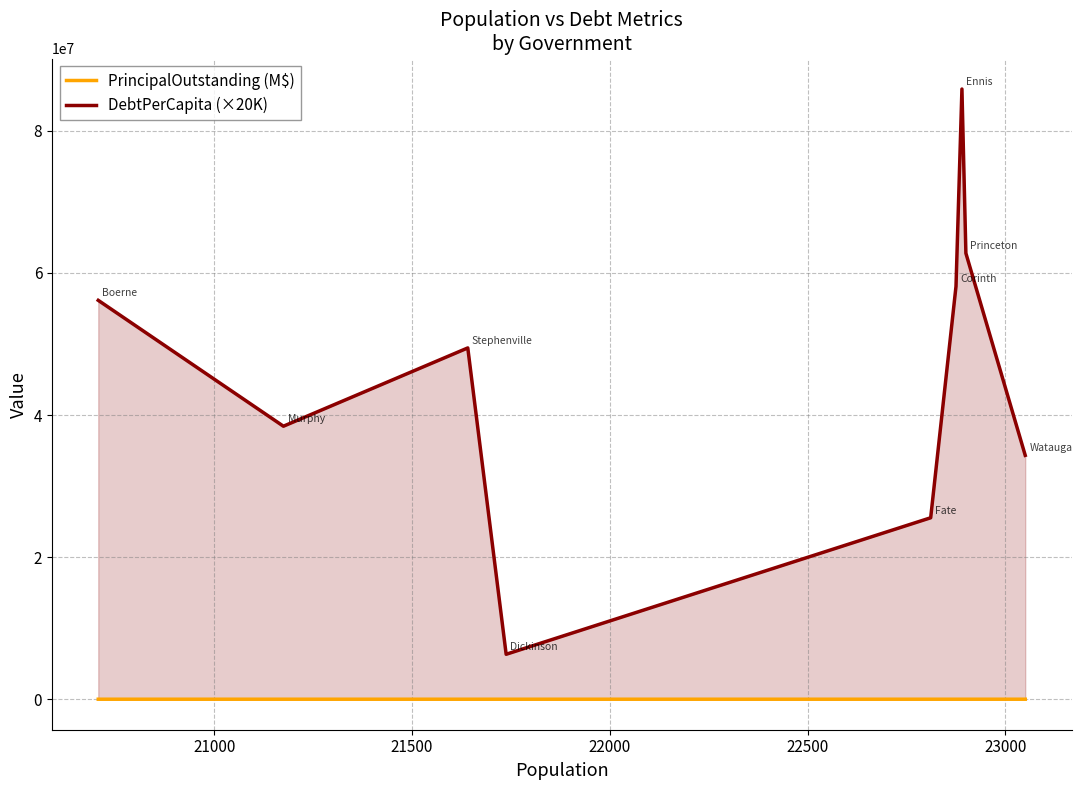

What is the difference between the maximum and minimum values in the DebtPerCapita (×20K) series?

79562832.0